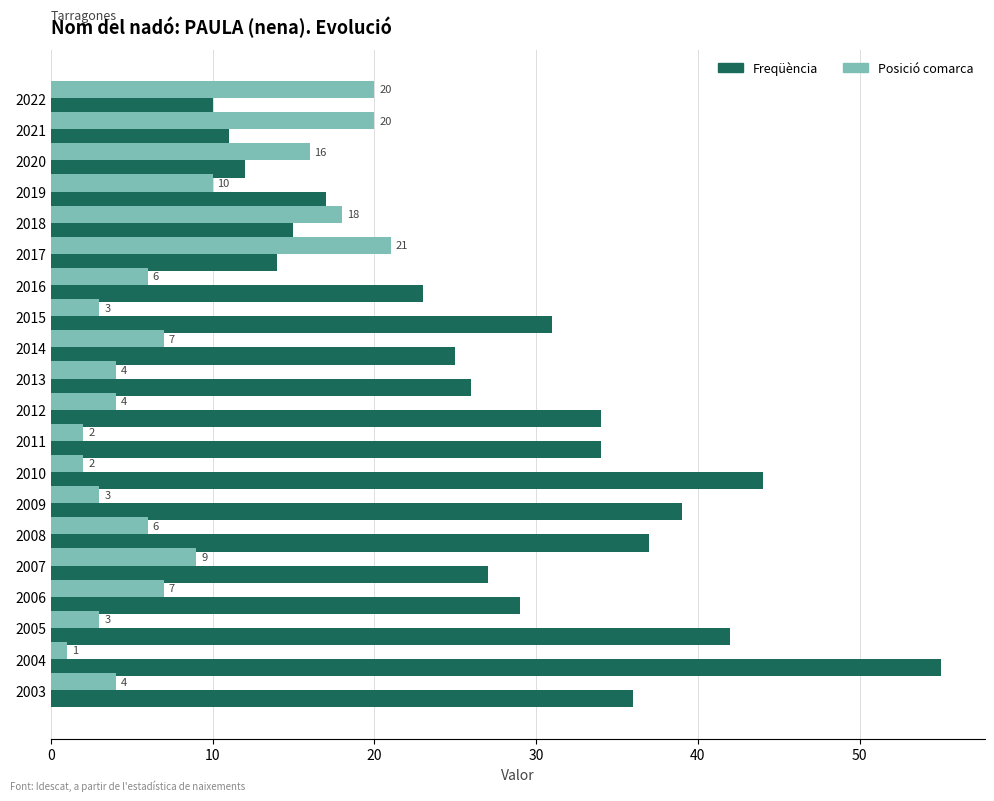

What is the difference between the highest and lowest values at 2011?

32